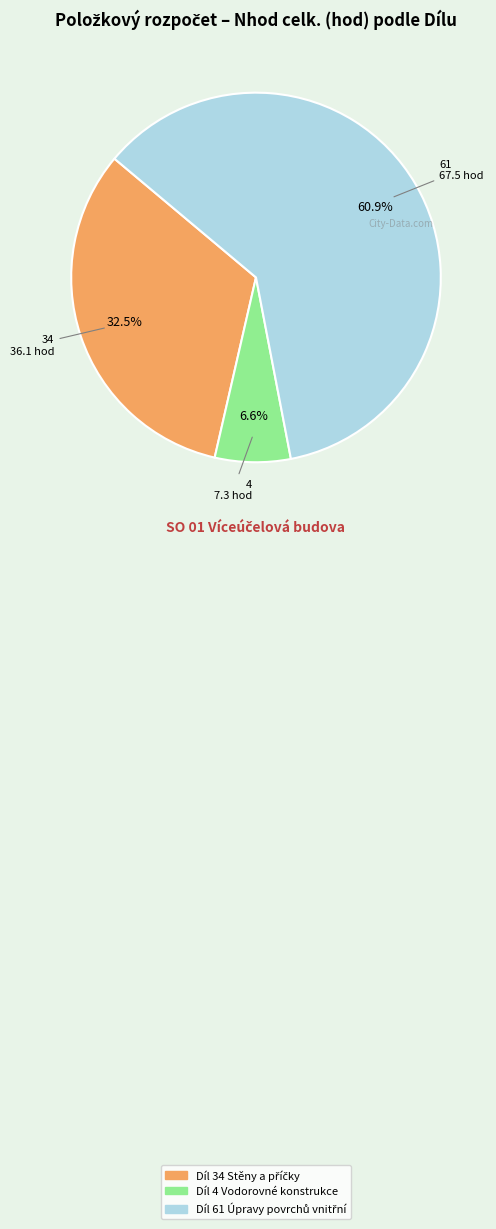

What percentage is the Díl 4 Vodorovné konstrukce slice, to the nearest percent?

7%